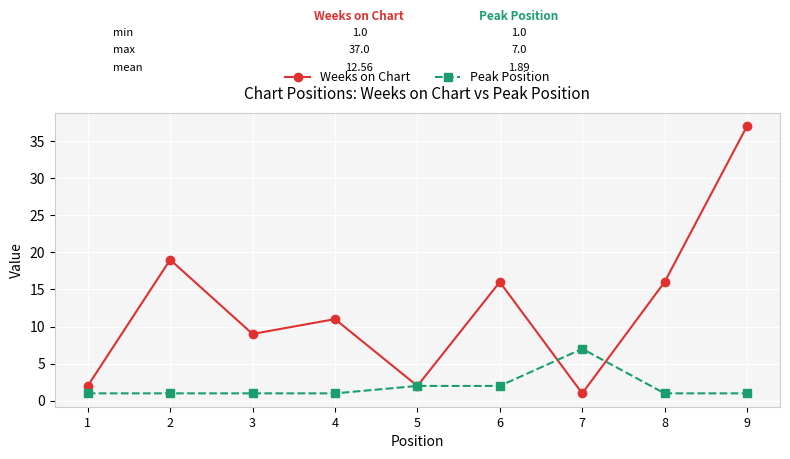

What is the spread (max minus min) of values at 2?

18